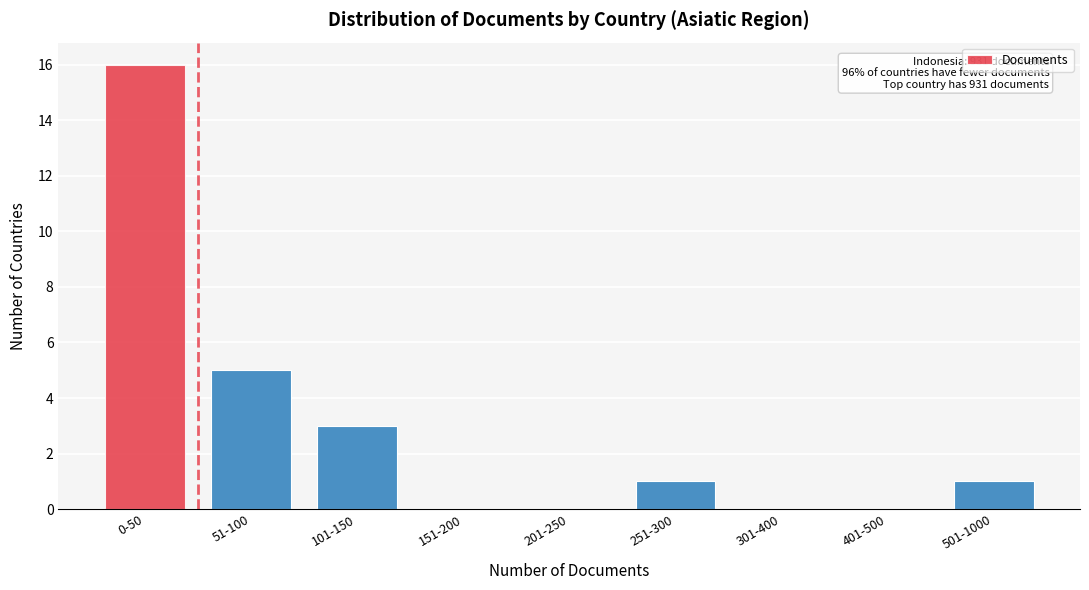

Reading left to right, extract all data points from this chart.

0-50=16	51-100=5	101-150=3	151-200=0	201-250=0	251-300=1	301-400=0	401-500=0	501-1000=1